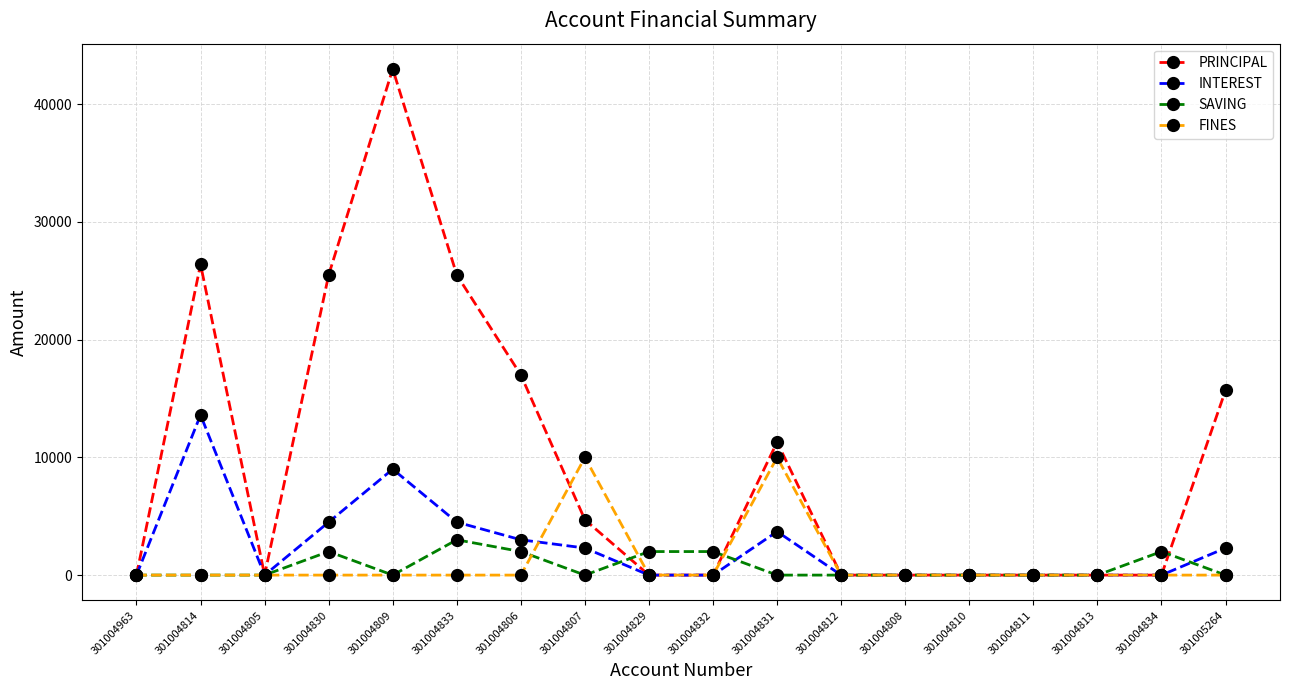

What is the approximate value of INTEREST at 301005264?

2300